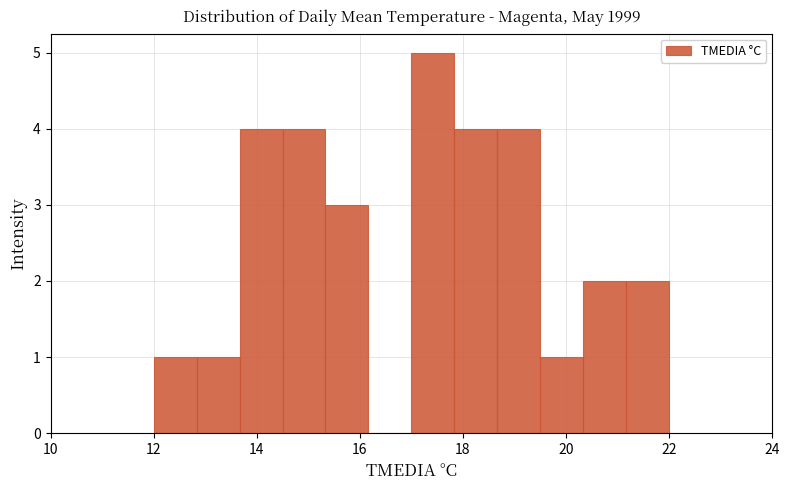

Reading left to right, transcribe this chart: for each bar, give the range it covers on the x-axis and its height. Neither the bar edges nor the heights are printed on the chart, so give them approximately, as read against the axes.

12.0 to 12.8: 1
12.8 to 13.6: 1
13.6 to 14.6: 4
14.6 to 15.4: 4
15.4 to 16.2: 3
16.2 to 17.0: 0
17.0 to 17.8: 5
17.8 to 18.6: 4
18.6 to 19.6: 4
19.6 to 20.4: 1
20.4 to 21.2: 2
21.2 to 22.0: 2